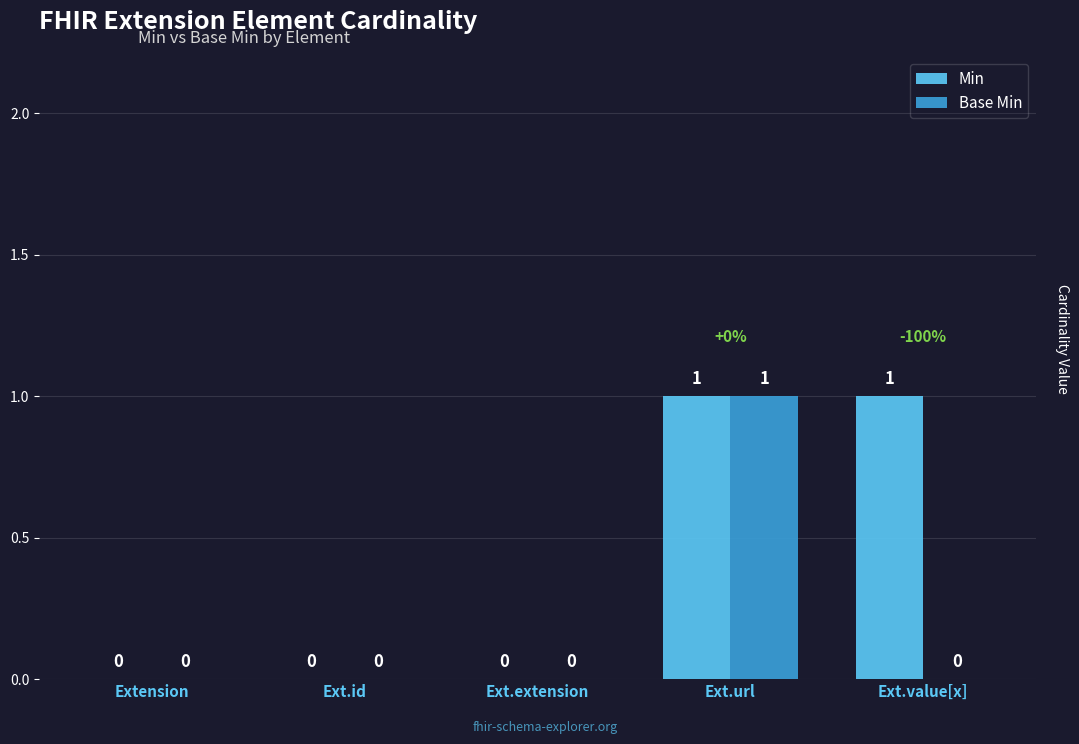

Which series changed the most between Ext.id and Ext.value[x]?

Min